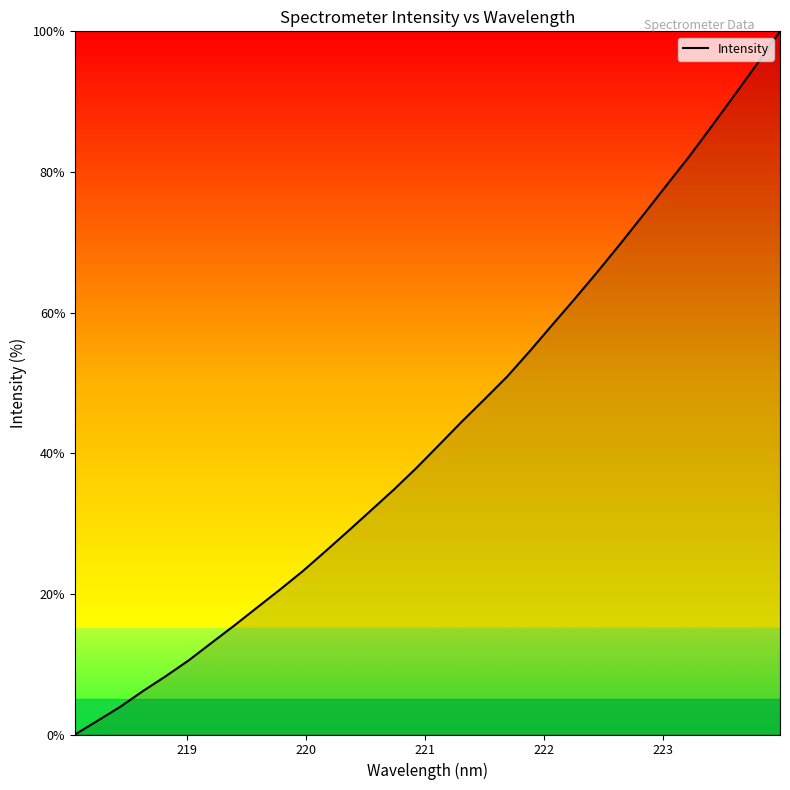

What is the difference between the maximum and minimum values?

100.0